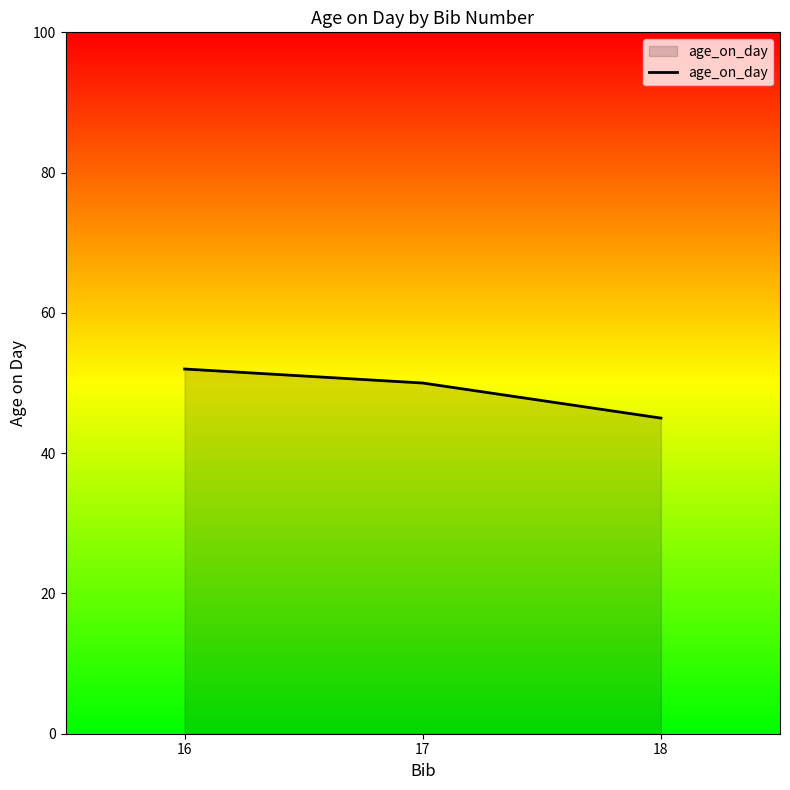

What is the maximum value shown in the chart?

52